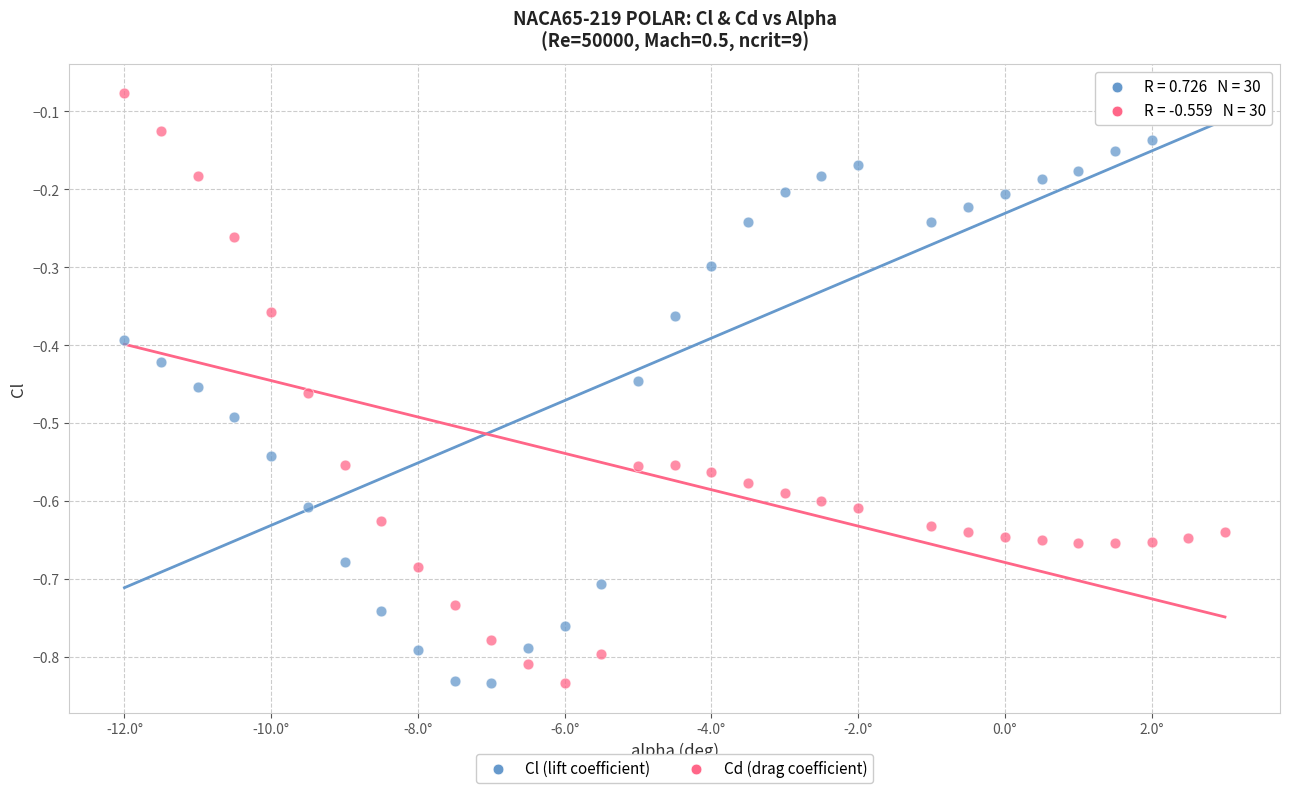

Across all data points, what is the range of X values (max minus min)?

15.0